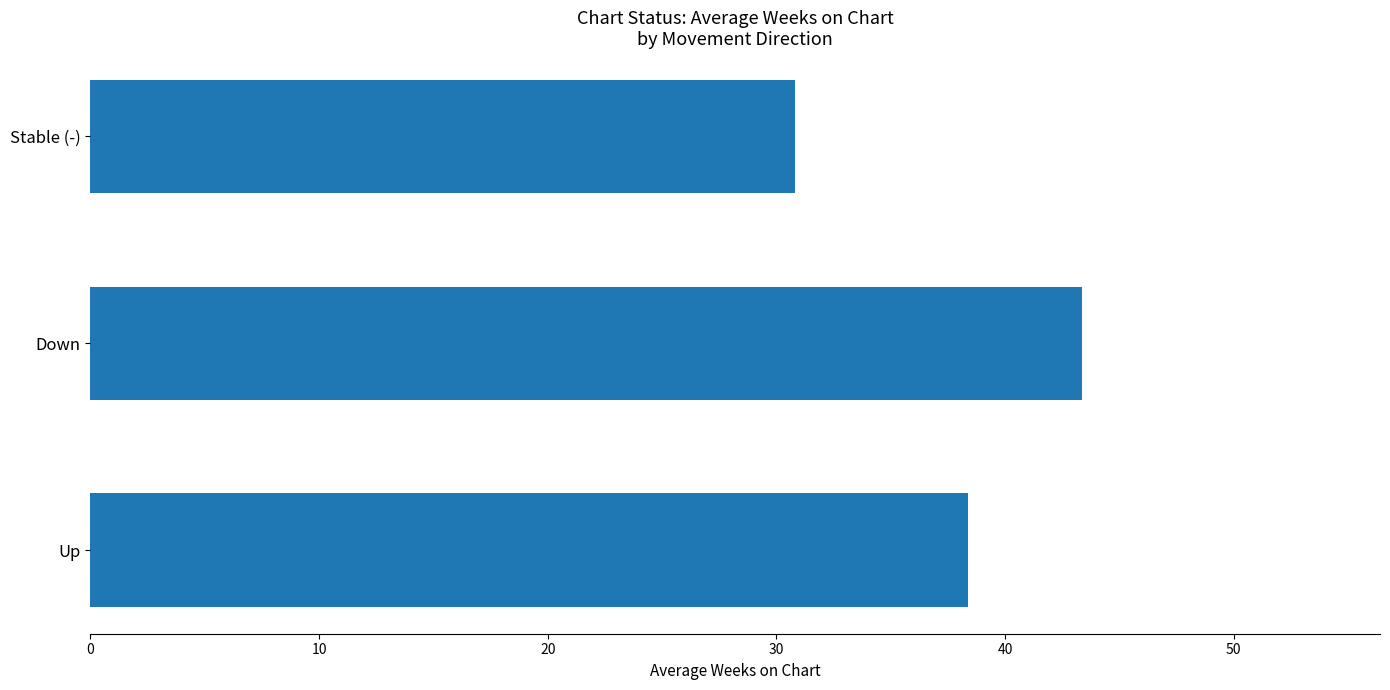

Which has a higher value, Down or Stable (-)?

Down